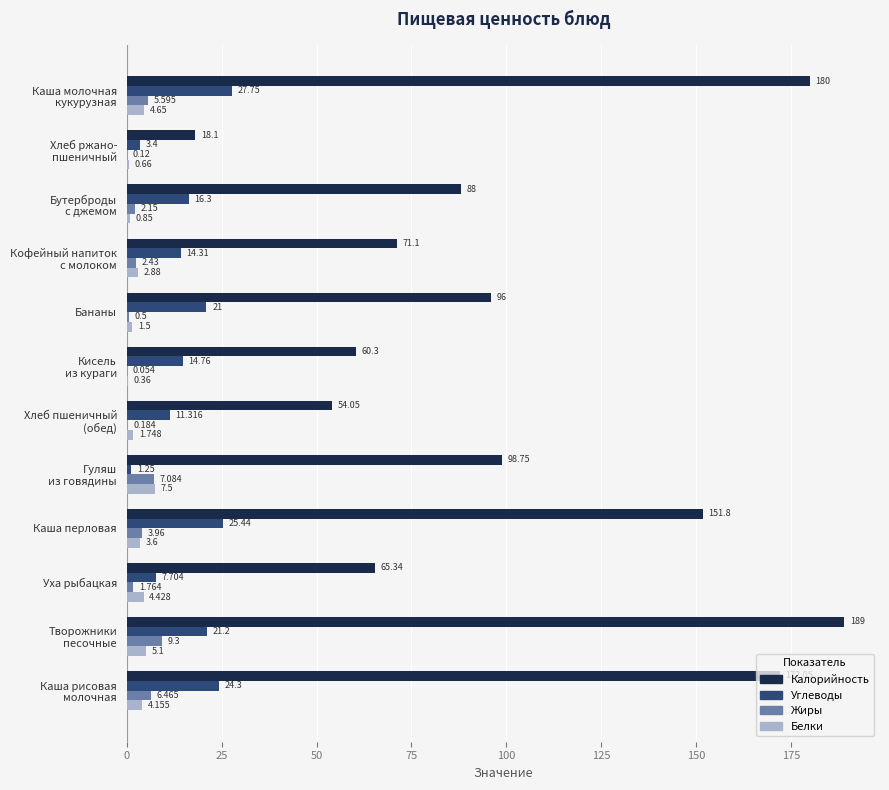

Is the value of Калорийность at Уха рыбацкая greater than the value of Углеводы at Бананы?

Yes